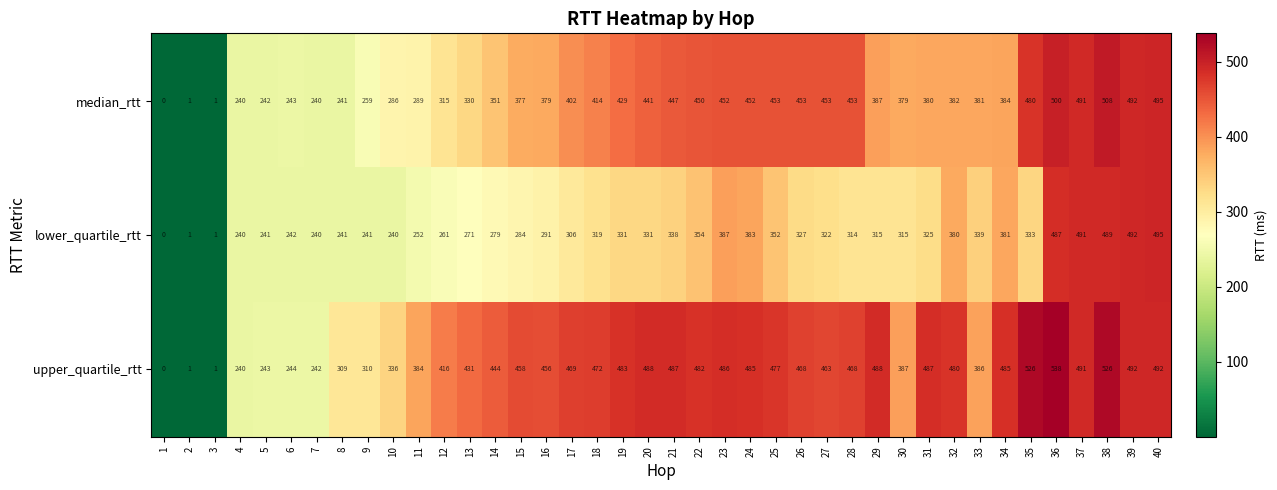

Rank the series at 15 from lowest to highest value.

lower_quartile_rtt, median_rtt, upper_quartile_rtt